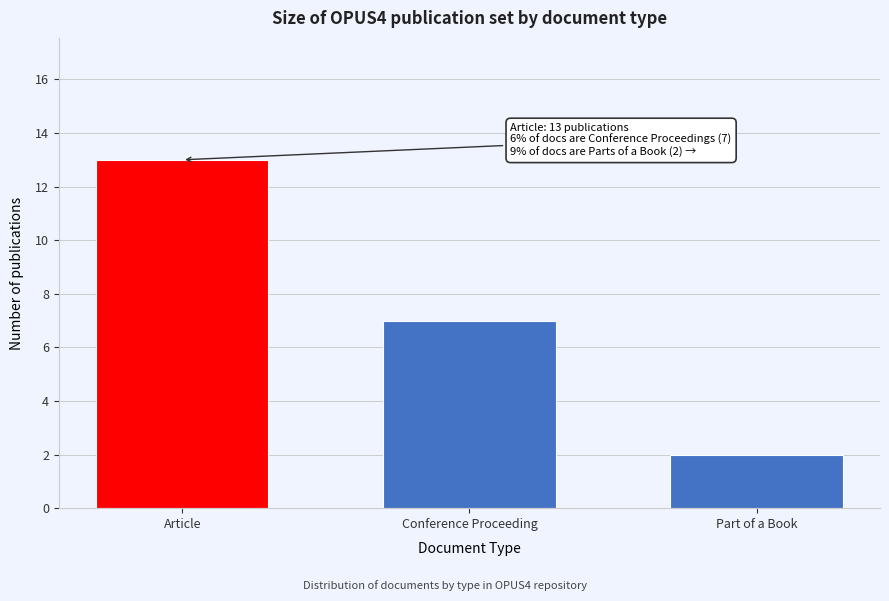

Reading left to right, list all the values displayed in this chart.

13	7	2